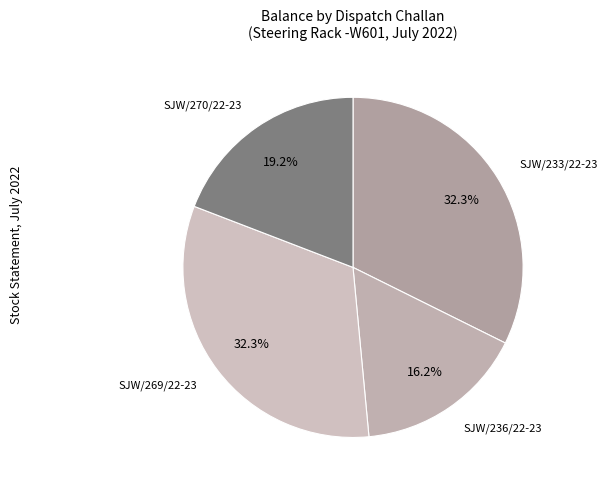

How many slices are in this pie chart?

4